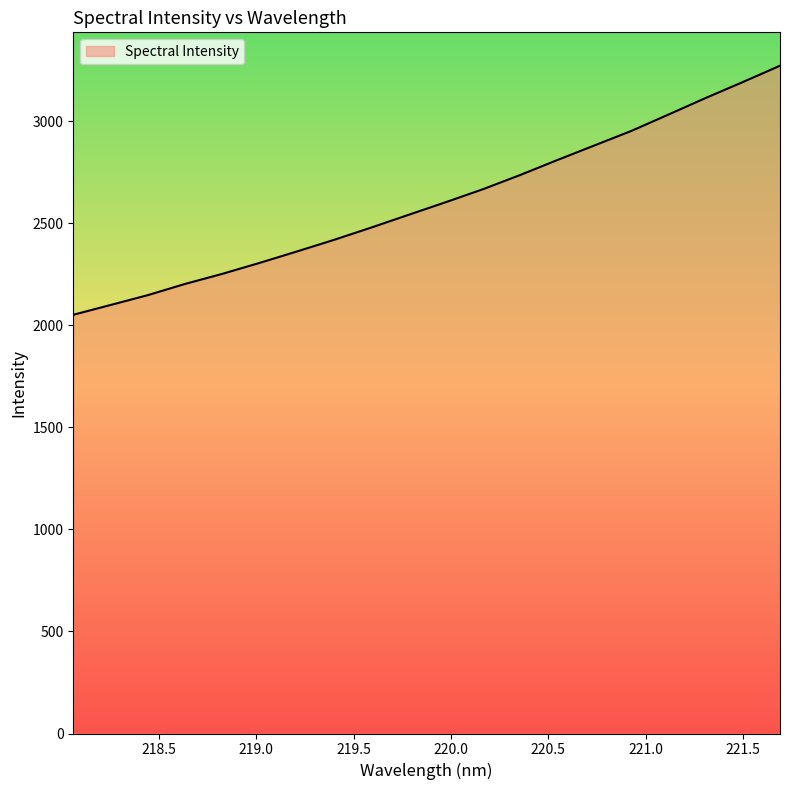

What is the difference between the maximum and minimum values?

1220.0